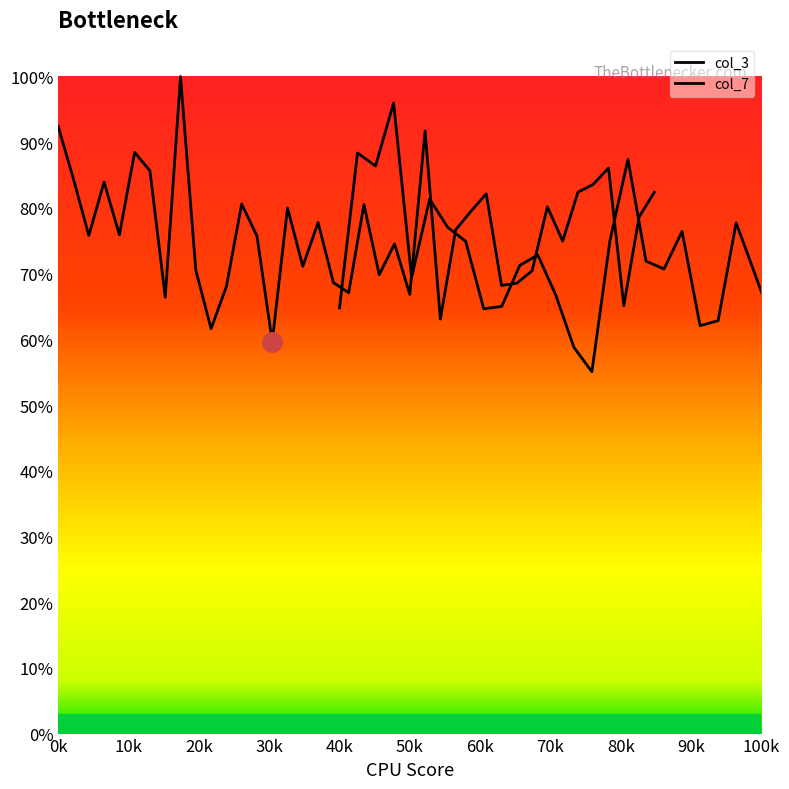

How many interior local valleys does the col_7 series have?

10